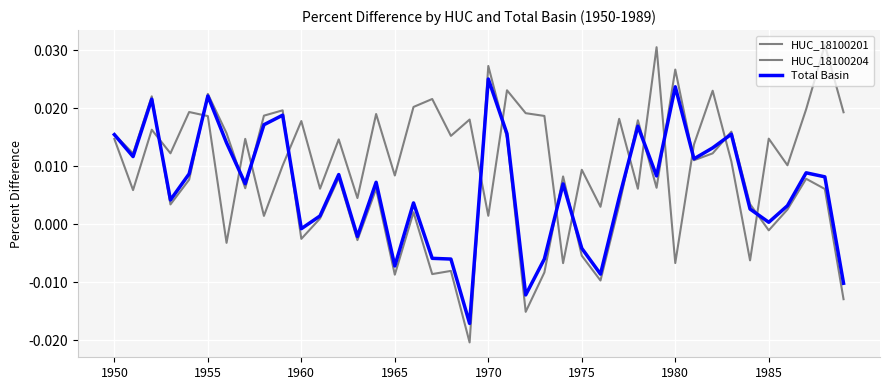

Count the number of categories in the chart.

40